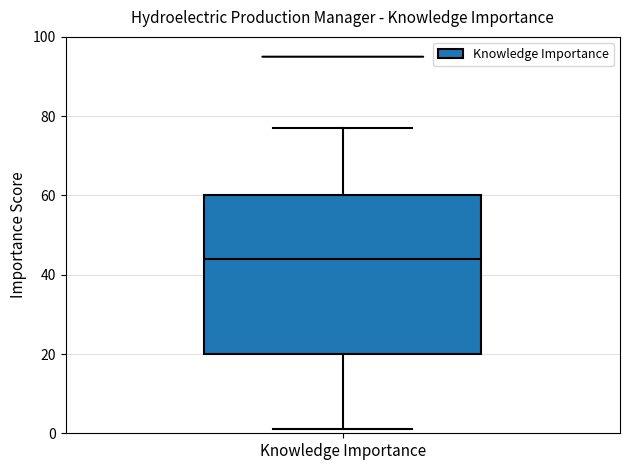

Transcribe this box plot: give where the median line is, the range the box spans, and where the two whiskers end, as read against the y-axis. The values are not printed on the chart, so give them approximately, as read against the axis.

median 44, box 20 to 60, whiskers 2 to 78